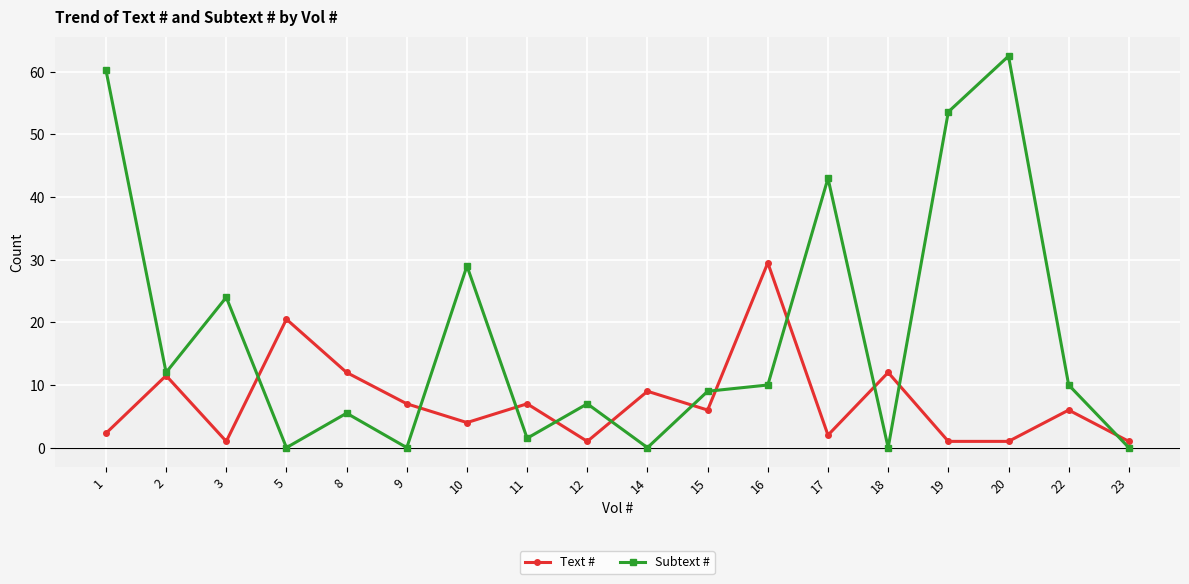

What are all the series names shown in the legend?

Text #, Subtext #